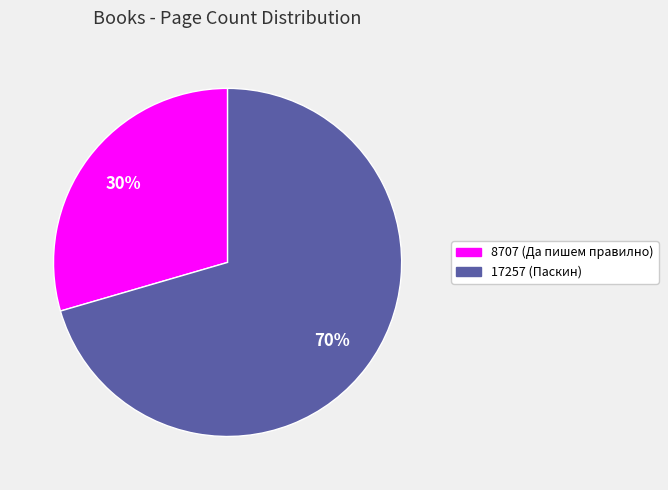

What percentage is the 8707 slice, to the nearest percent?

30%